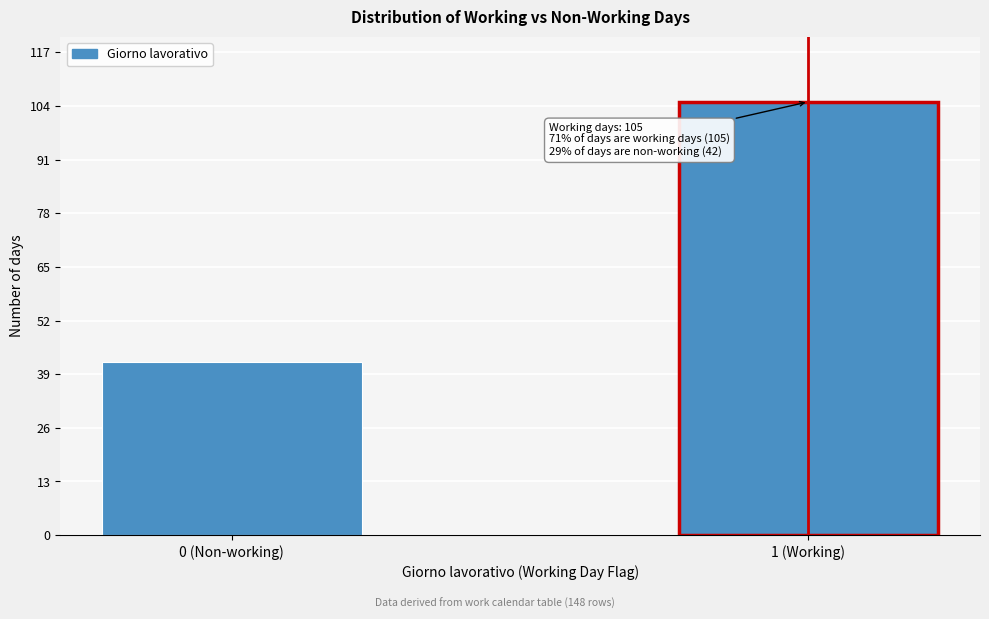

Reading left to right, what are all the values shown in this chart?

0 (Non-working)=42	1 (Working)=105